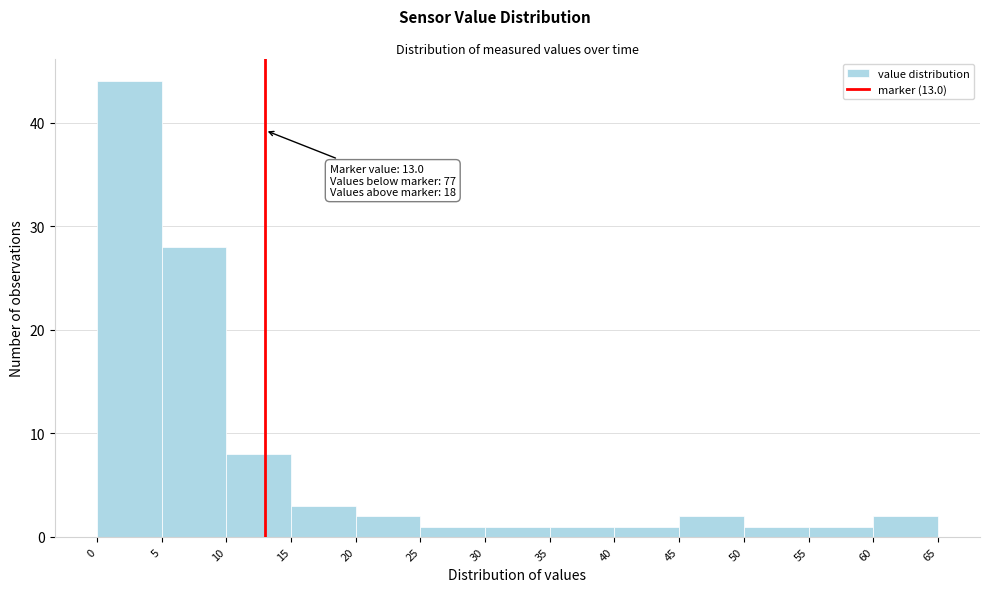

Which range on the x-axis has the tallest bar?

0 to 5